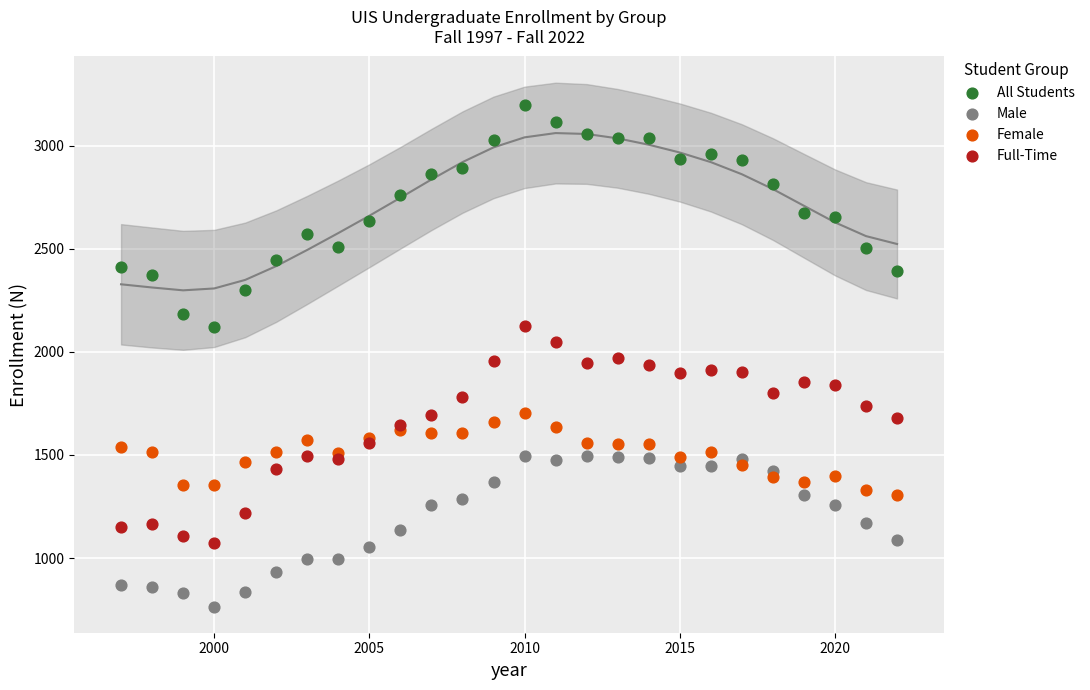

Which series reaches the maximum Y coordinate?

All Students